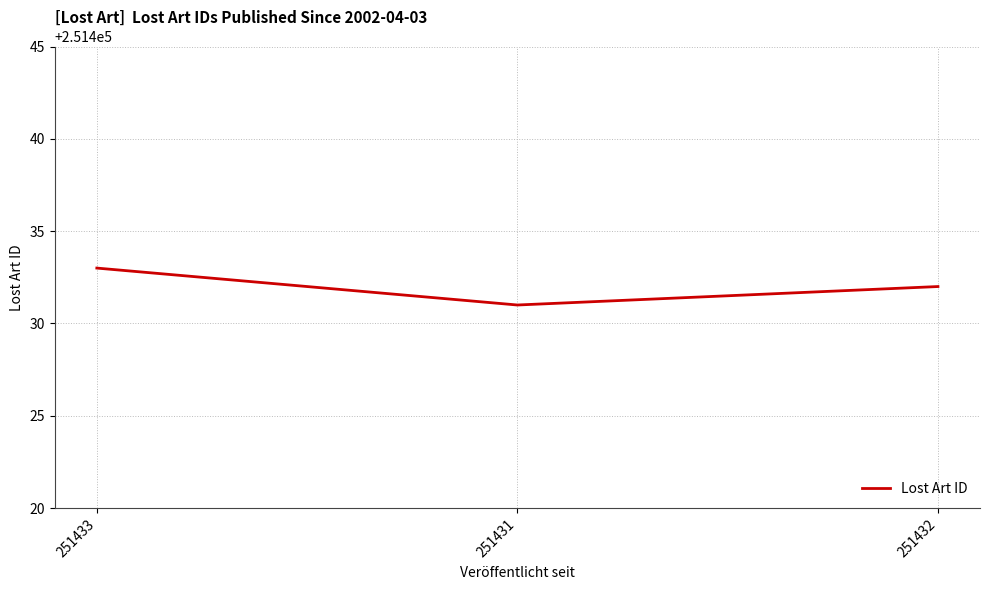

What is the change in value from 251433 to 251432?

-1